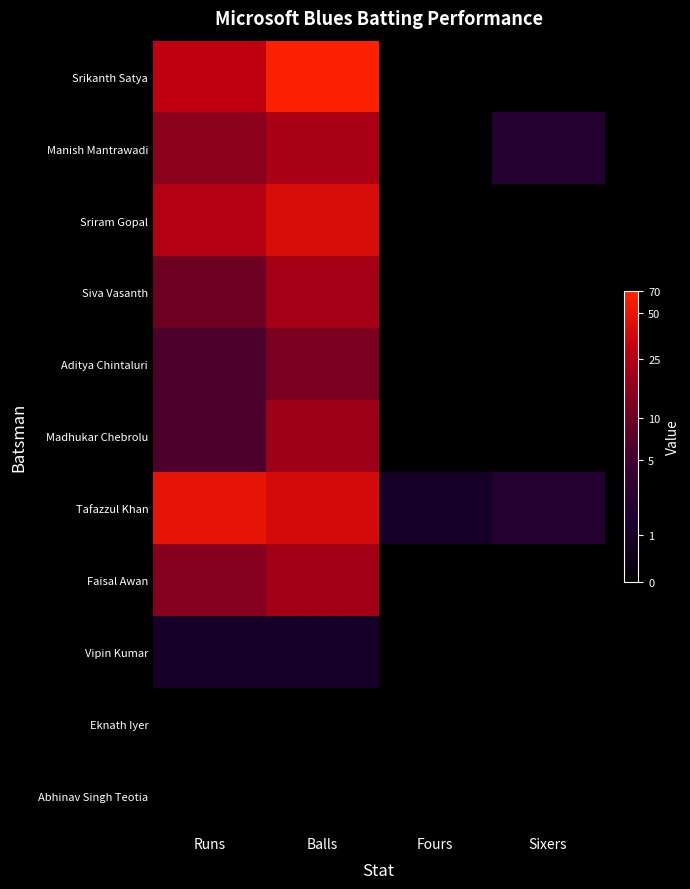

What is the total value across all series at Sixers?

2.2